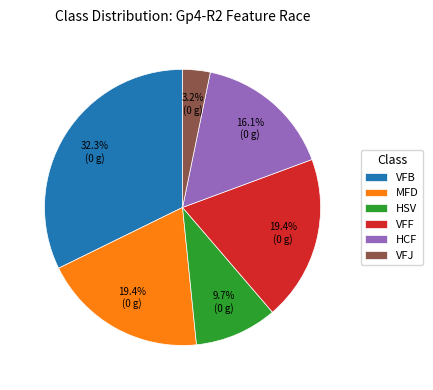

To the nearest percent, what portion does MFD represent?

19%